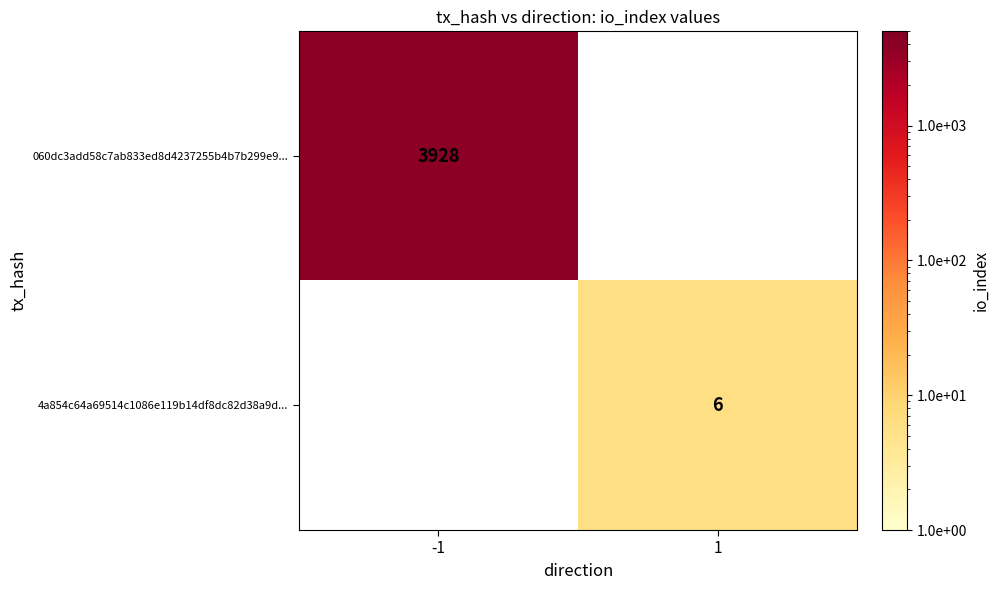

Count the number of categories in the chart.

2